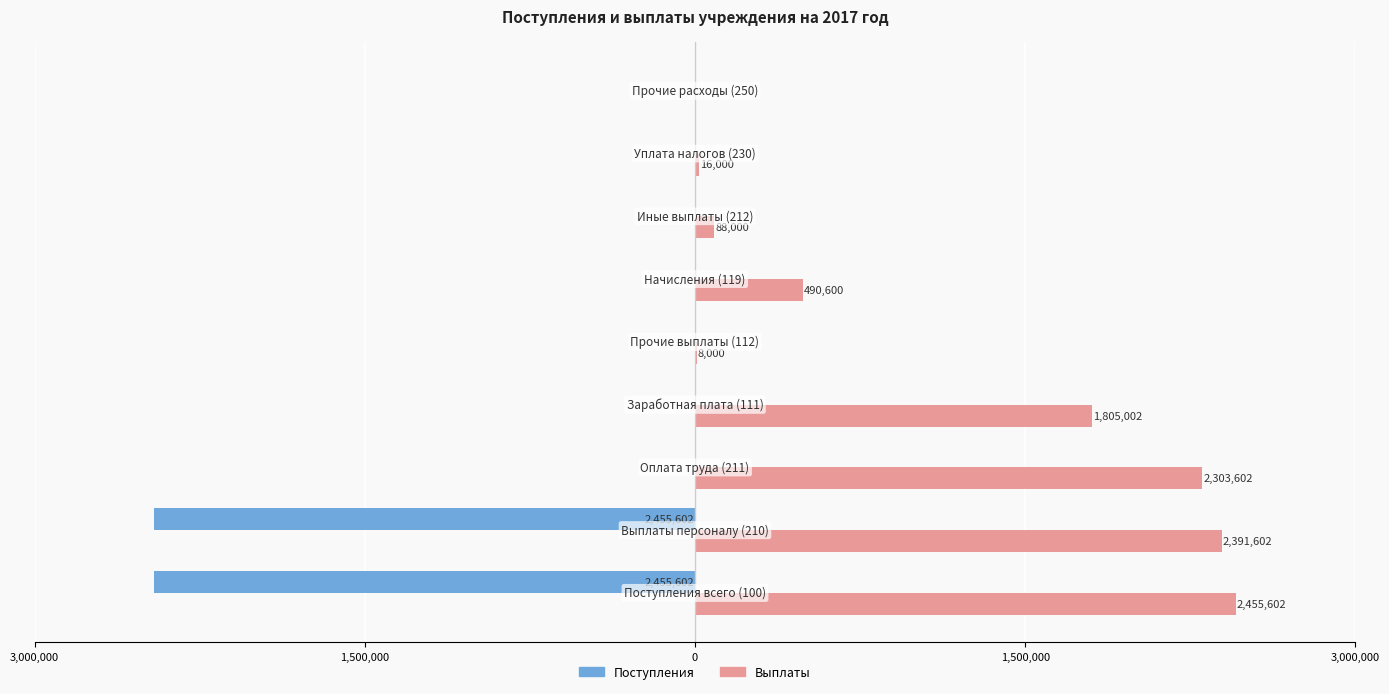

What are all the series names shown in the legend?

Поступления, Выплаты